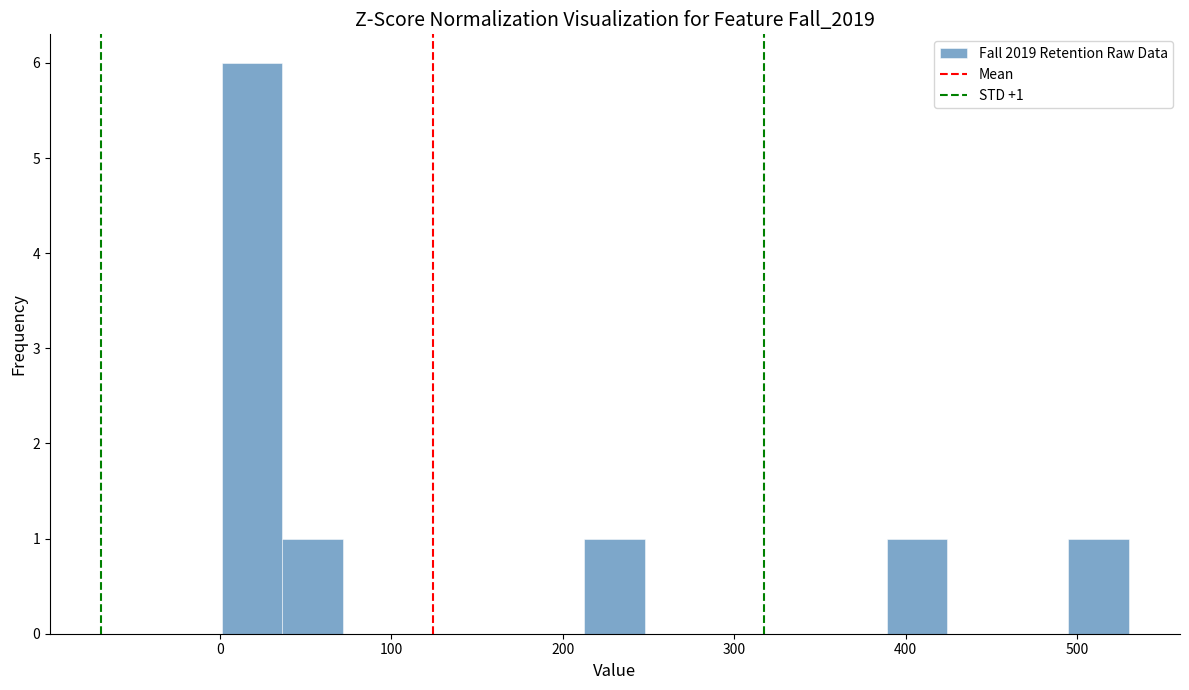

Read against the x-axis, roughly where is the centre of the tallest bar?

20